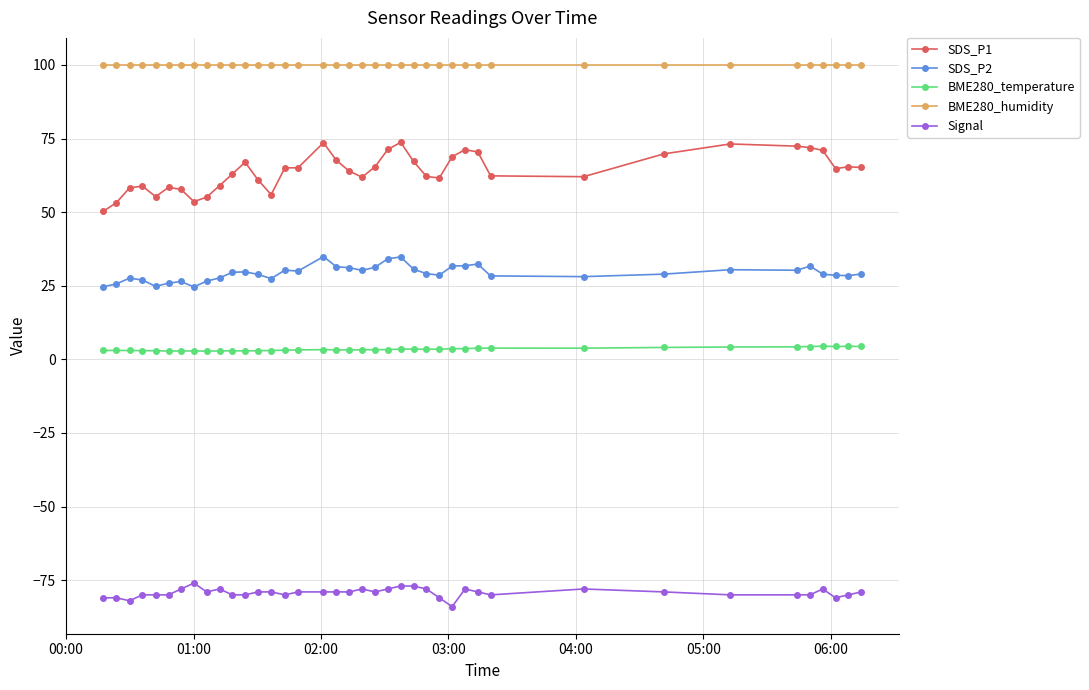

True or false: BME280_temperature has more than 2 interior local peaks.

True